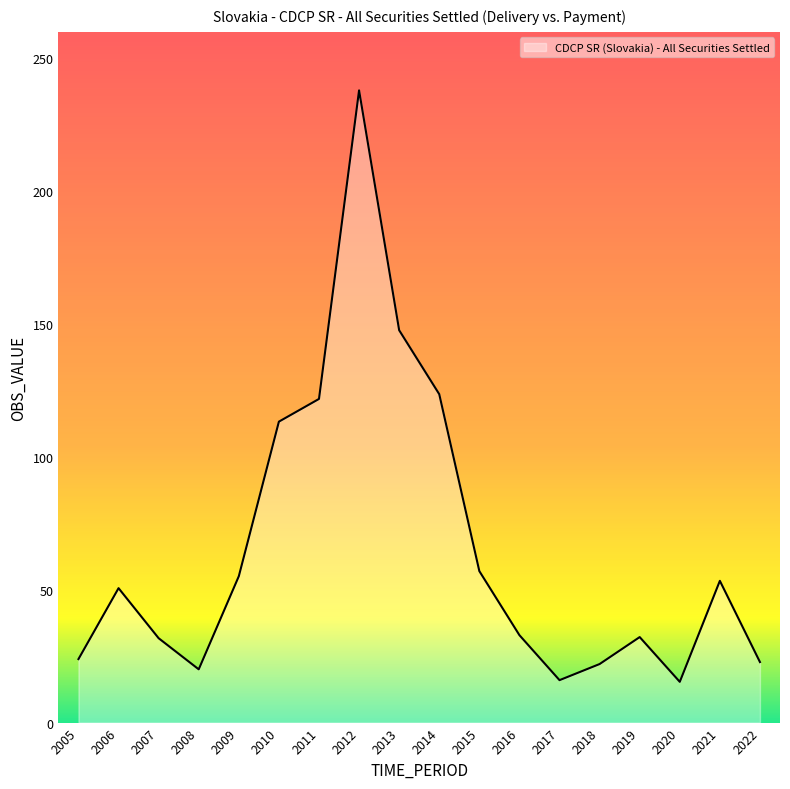

Where is the first local minimum?

2008